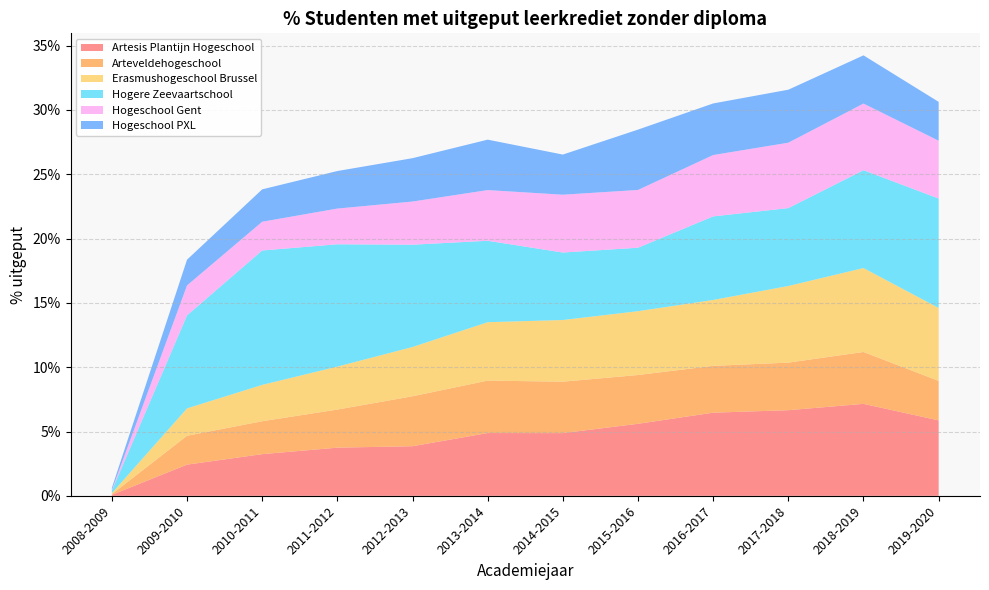

Reading right to left, list all the values displayed in this chart.

Artesis Plantijn Hogeschool: 0.1	0.1	0.1	0.1	0.1	0.0	0.0	0.0	0.0	0.0	0.0	0.0
Arteveldehogeschool: 0.0	0.0	0.0	0.0	0.0	0.0	0.0	0.0	0.0	0.0	0.0	0.0
Erasmushogeschool Brussel: 0.1	0.1	0.1	0.1	0.0	0.0	0.0	0.0	0.0	0.0	0.0	0.0
Hogere Zeevaartschool: 0.1	0.1	0.1	0.1	0.0	0.1	0.1	0.1	0.1	0.1	0.1	0.0
Hogeschool Gent: 0.0	0.1	0.1	0.0	0.0	0.0	0.0	0.0	0.0	0.0	0.0	0.0
Hogeschool PXL: 0.0	0.0	0.0	0.0	0.0	0.0	0.0	0.0	0.0	0.0	0.0	0.0